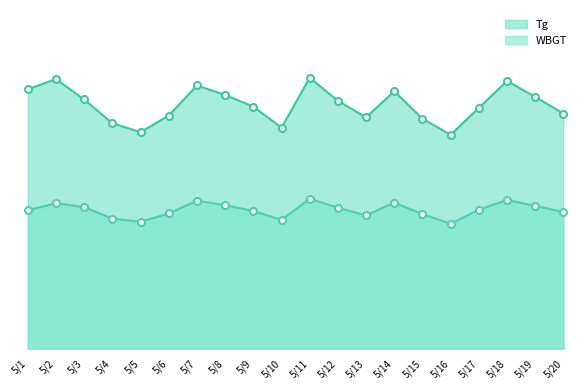

True or false: WBGT has more than 1 interior local peaks.

True